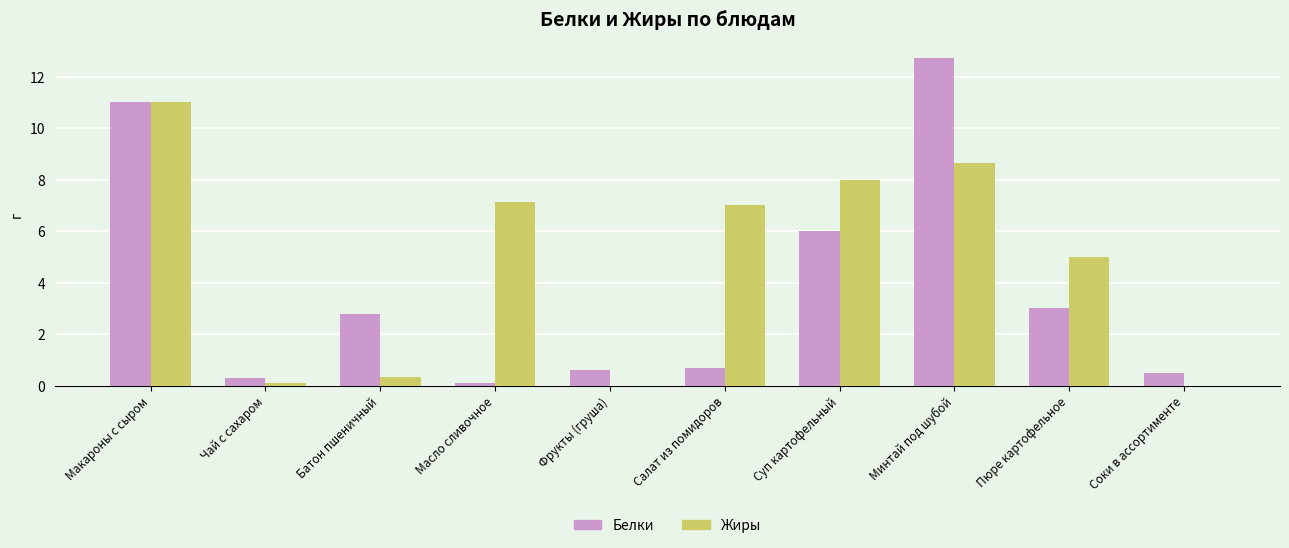

What is the sum of all Жиры values?

47.2